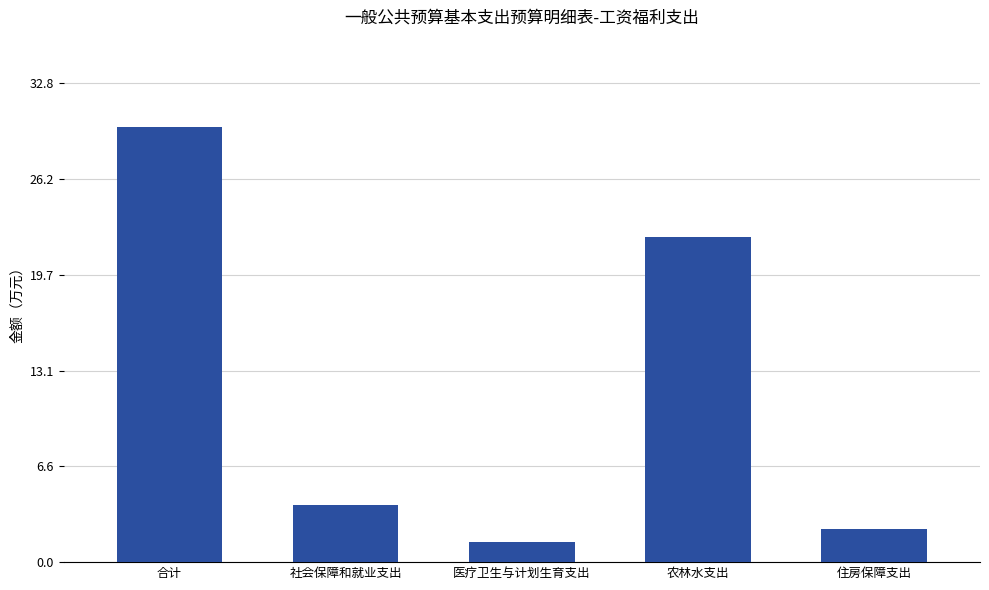

How many data points are less than 3?

2